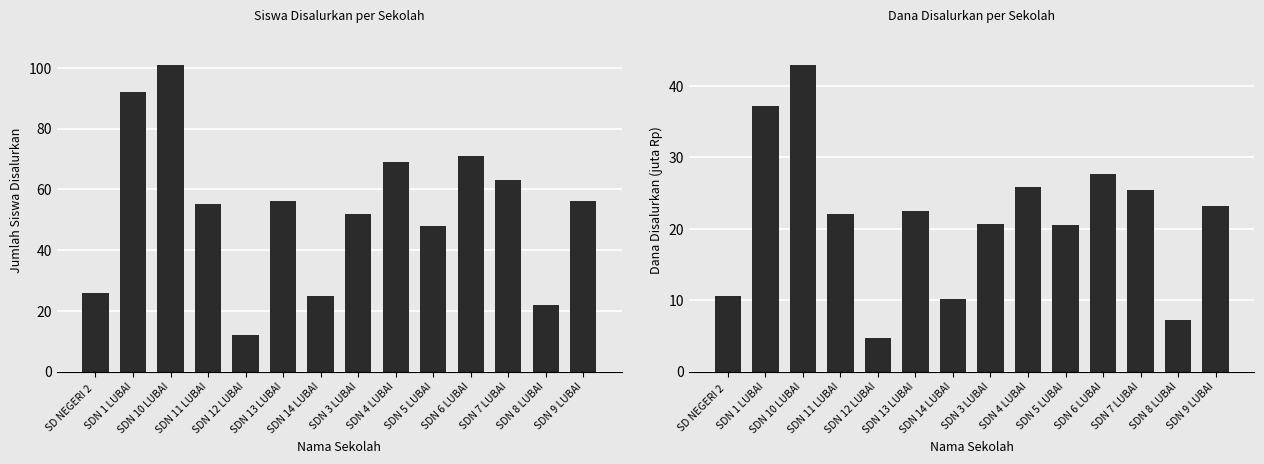

The Siswa Disalurkan series shows 101.0 at SDN 10 LUBAI. True or false?

True